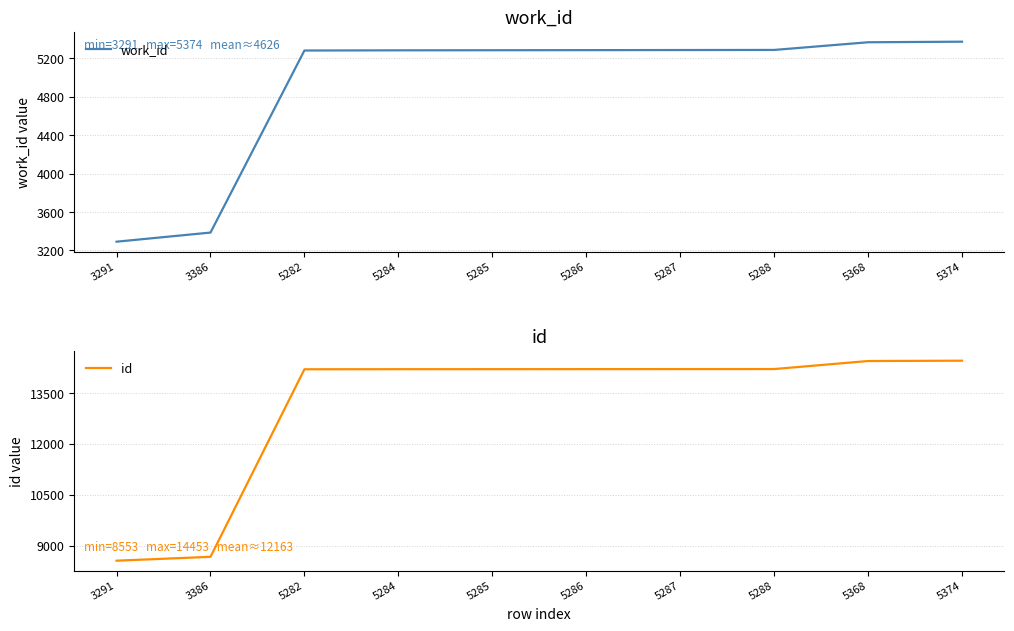

What is the highest value of the id series?

14453